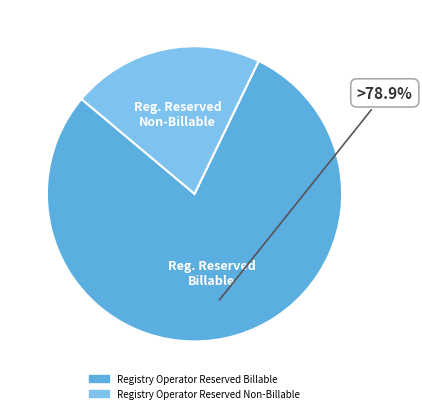

Is there any slice that represents more than half of the pie?

Yes